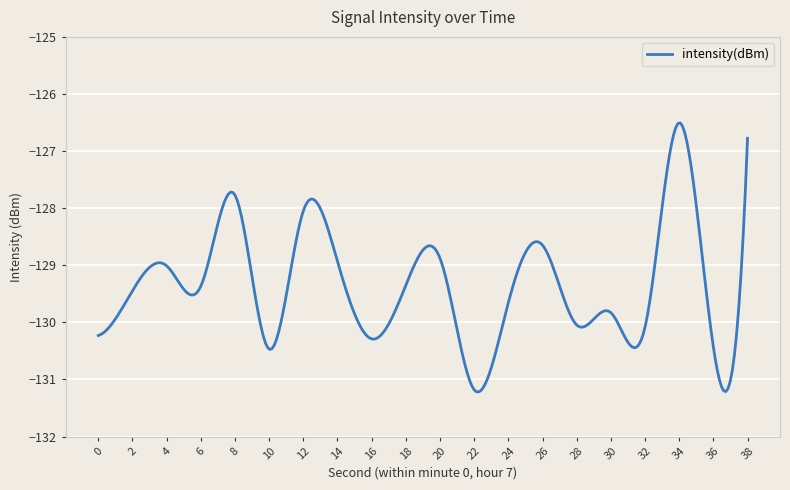

What is the sum of all values?

-38804.9